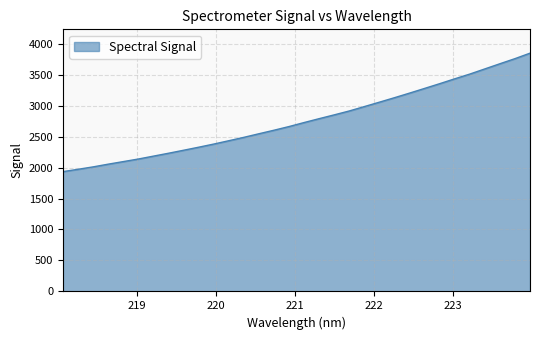

What is the maximum value shown in the chart?

3846.1